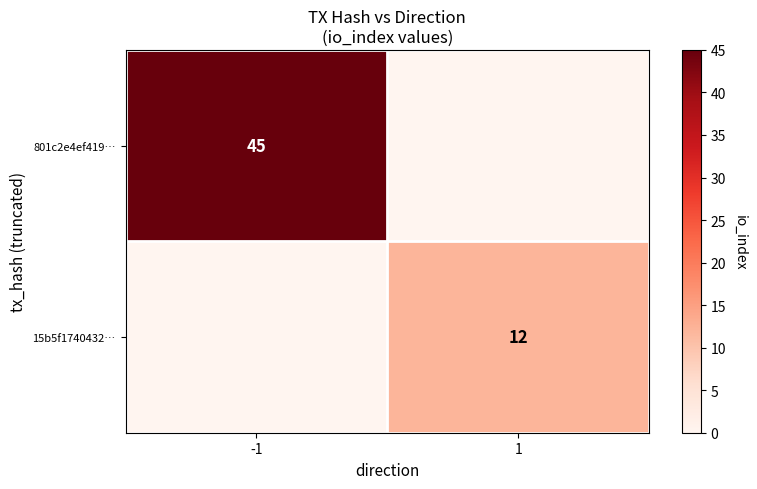

The value of 801c2e4ef419… at -1 is 45. True or false?

True